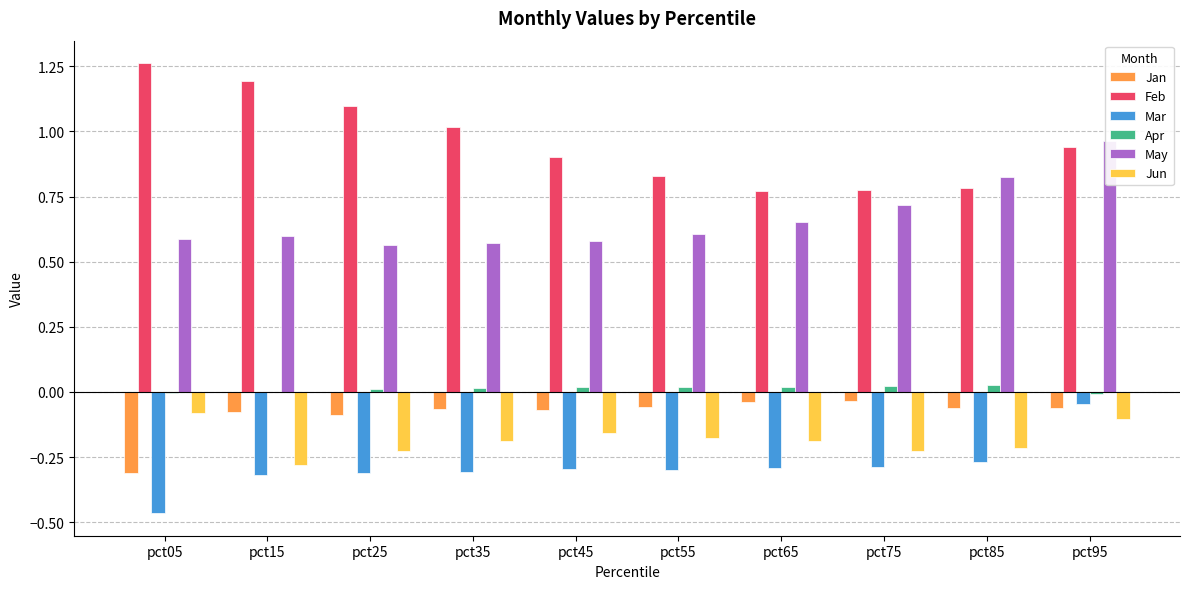

Which series has the largest range (max minus min)?

Feb